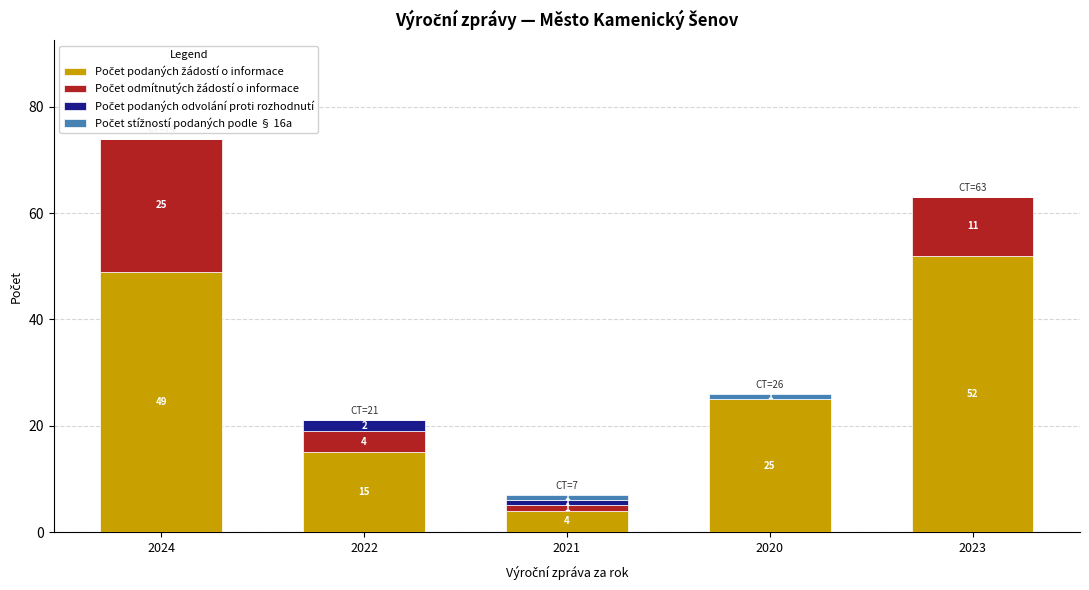

At which category is the sum across all series the highest?

2024